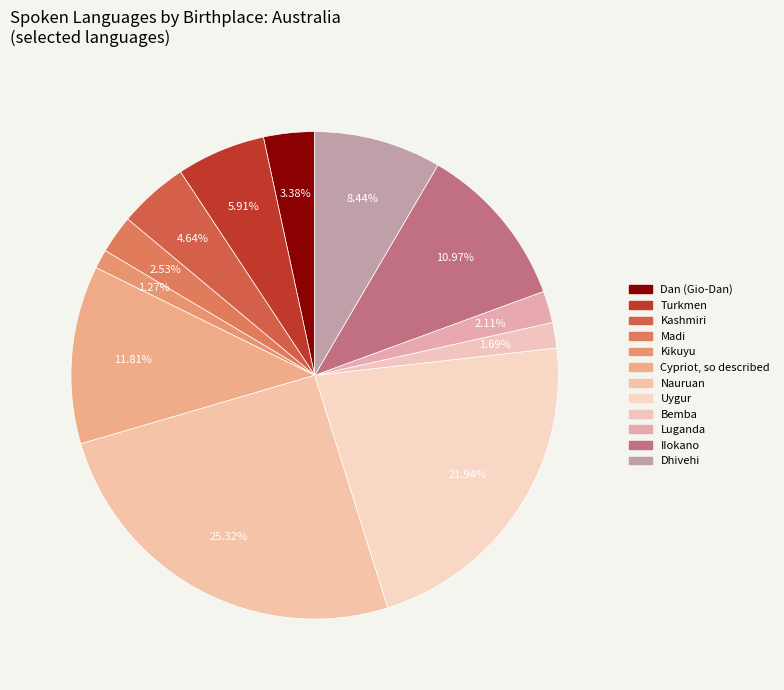

Count the number of slices in the pie.

12